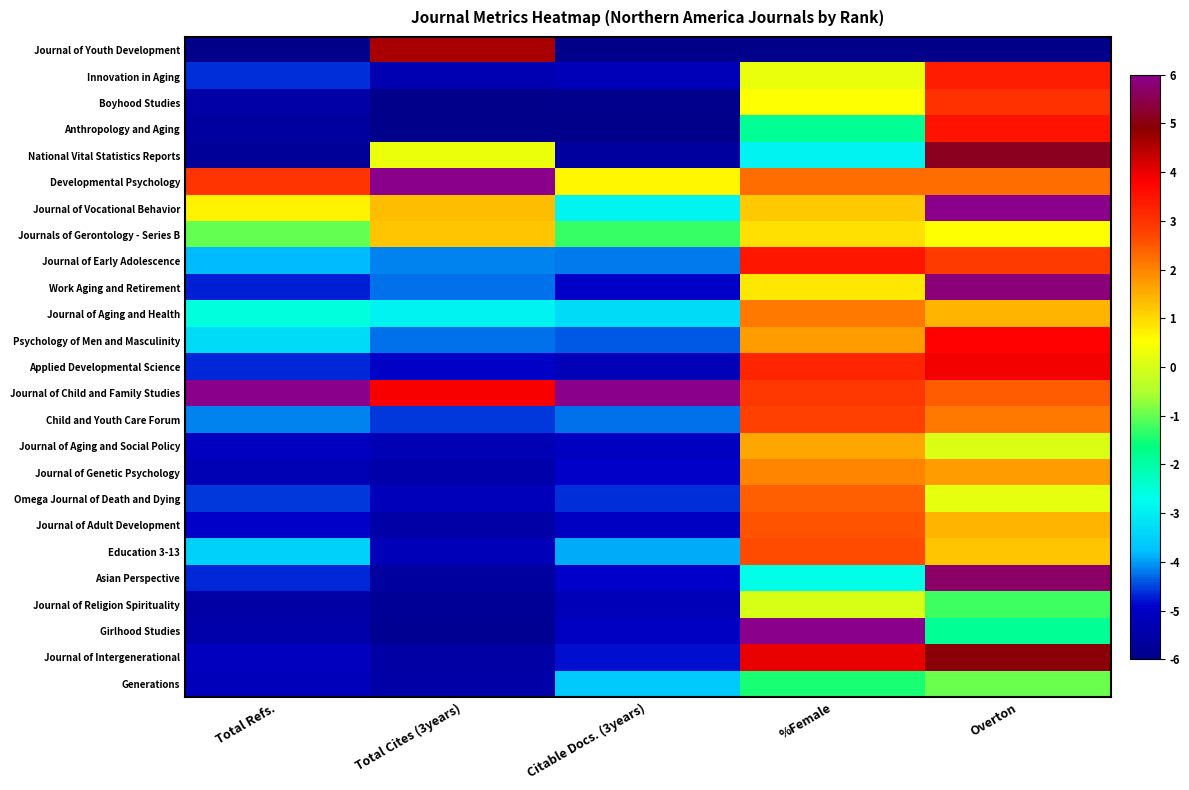

Count the number of data series in this chart.

25